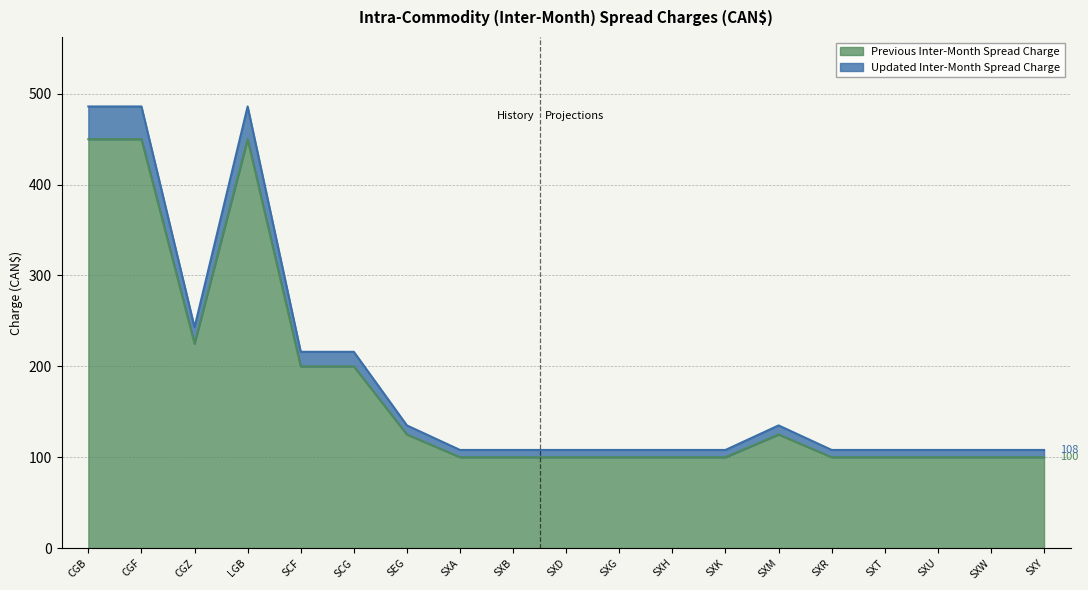

Which has a higher value, SXA or SXK?

SXA